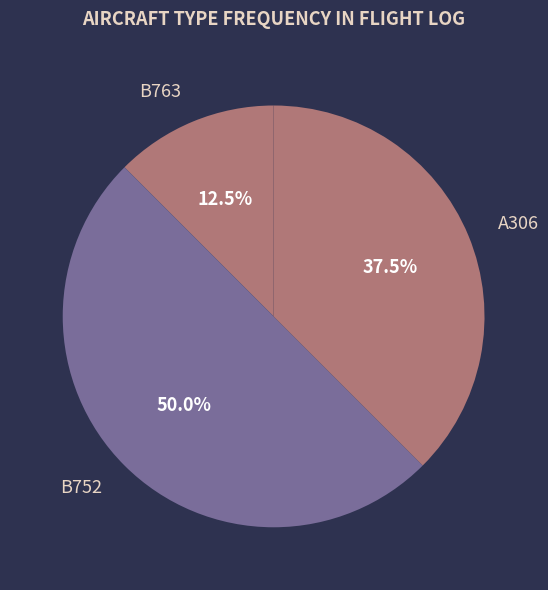

Approximately how many times larger is the value at B752 compared to B763?

4.0